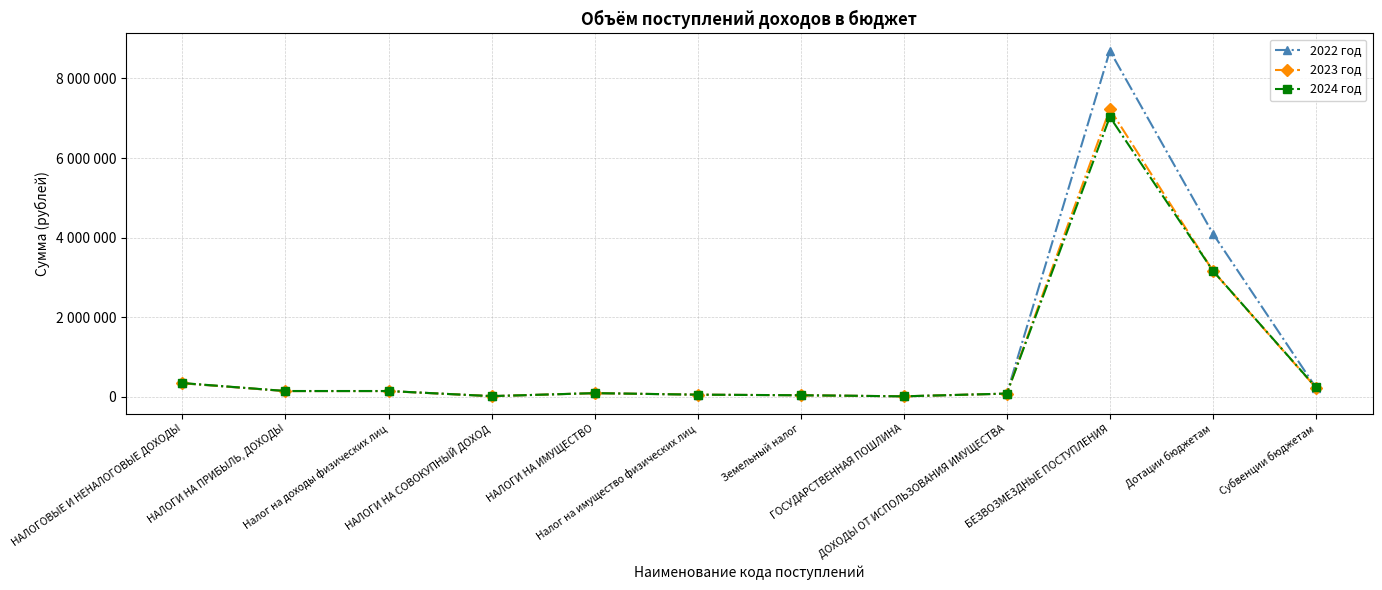

The value of 2023 год at Дотации бюджетам is 1463278. True or false?

False